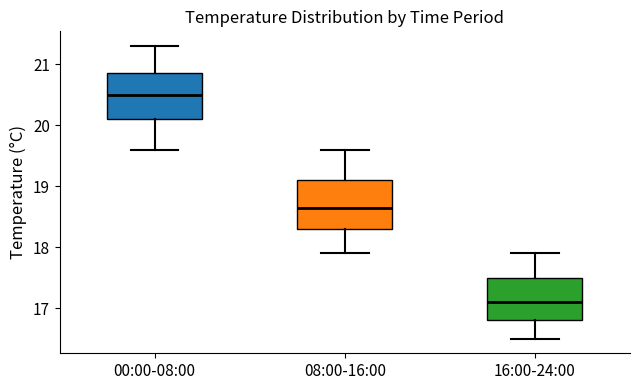

Reading left to right, read every box against the y-axis: the position of its median line, the range the box covers, and the ends of its whiskers. The values are not printed on the chart, so give them approximately, as read against the axis.

00:00-08:00: median 20.5, box 20.1 to 20.9, whiskers 19.6 to 21.3
08:00-16:00: median 18.7, box 18.3 to 19.1, whiskers 17.9 to 19.6
16:00-24:00: median 17.1, box 16.8 to 17.5, whiskers 16.5 to 17.9